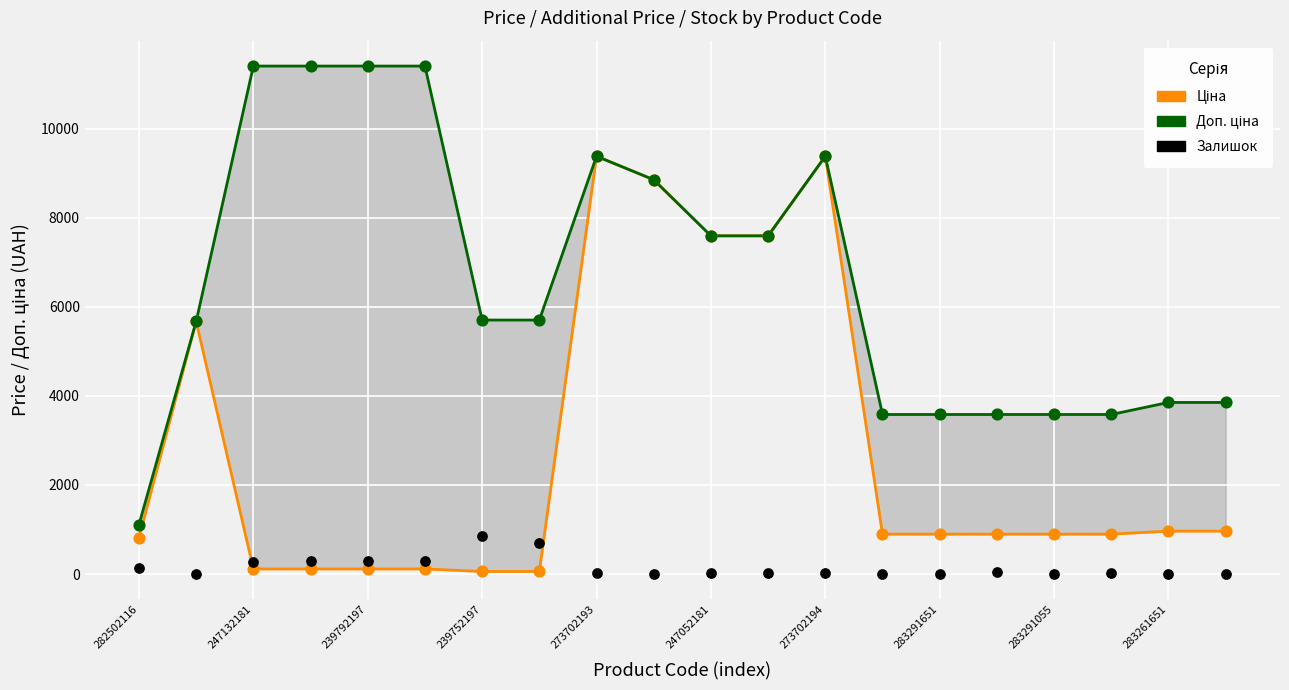

What are all the series names shown in the legend?

Ціна, Доп. ціна, Залишок